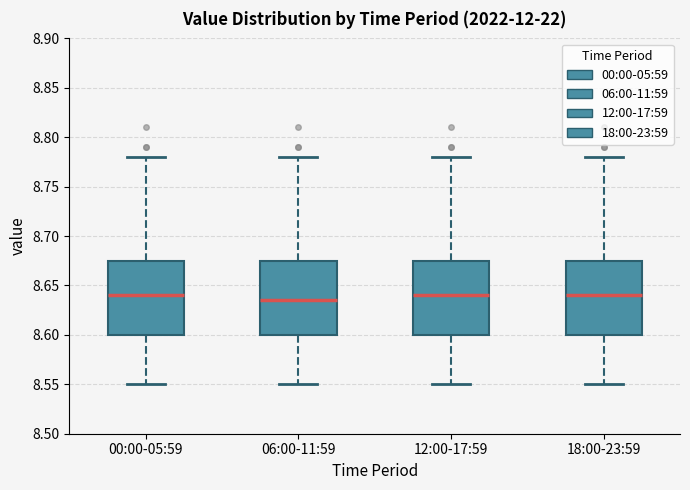

Reading left to right, transcribe this box plot: for each box, give where its median line is, the range the box spans, and where its two whiskers end, as read against the y-axis. The values are not printed on the chart, so give them approximately, as read against the axis.

00:00-05:59: median 8.640, box 8.600 to 8.675, whiskers 8.550 to 8.780
06:00-11:59: median 8.635, box 8.600 to 8.675, whiskers 8.550 to 8.780
12:00-17:59: median 8.640, box 8.600 to 8.675, whiskers 8.550 to 8.780
18:00-23:59: median 8.640, box 8.600 to 8.675, whiskers 8.550 to 8.780